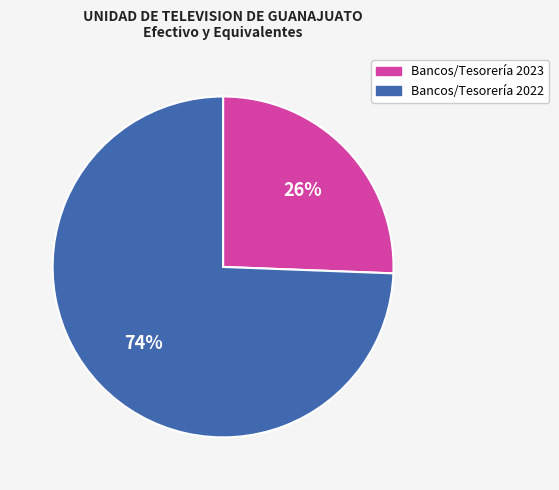

Which has a higher value, Bancos/Tesorería 2022 or Bancos/Tesorería 2023?

Bancos/Tesorería 2022